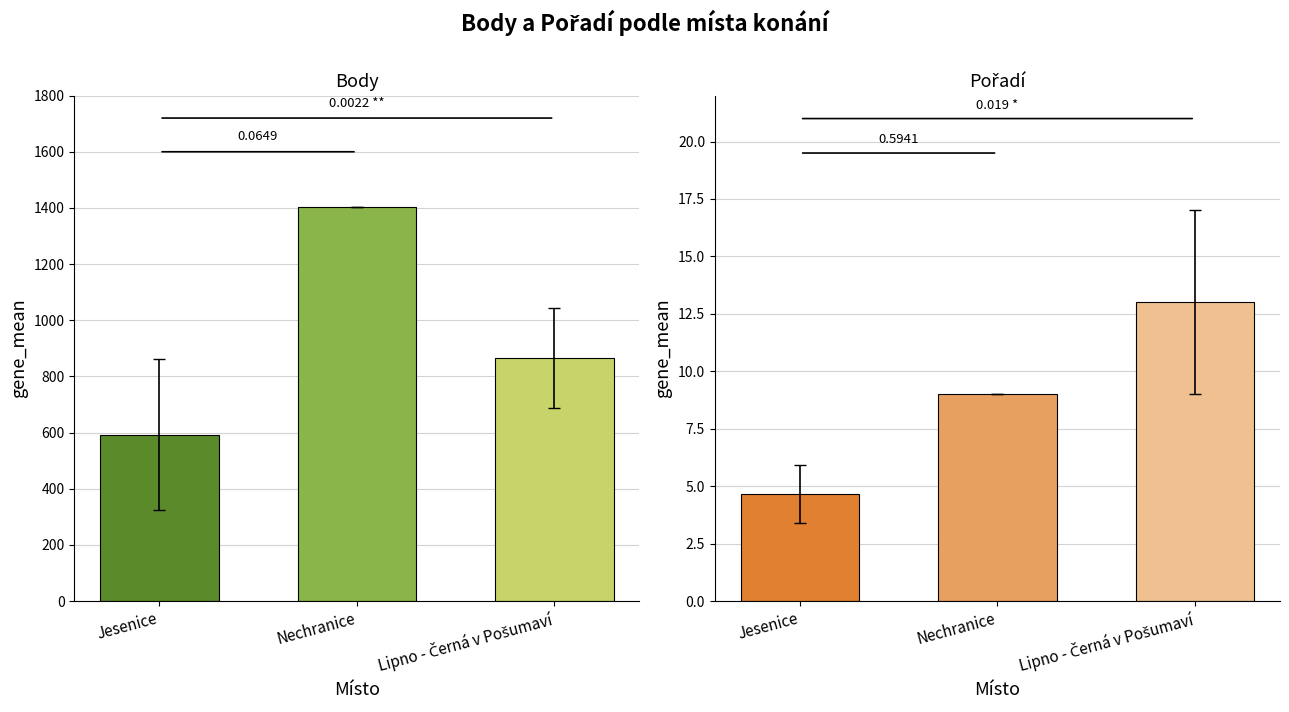

The Koef. series shows 2 at Jesenice. True or false?

False